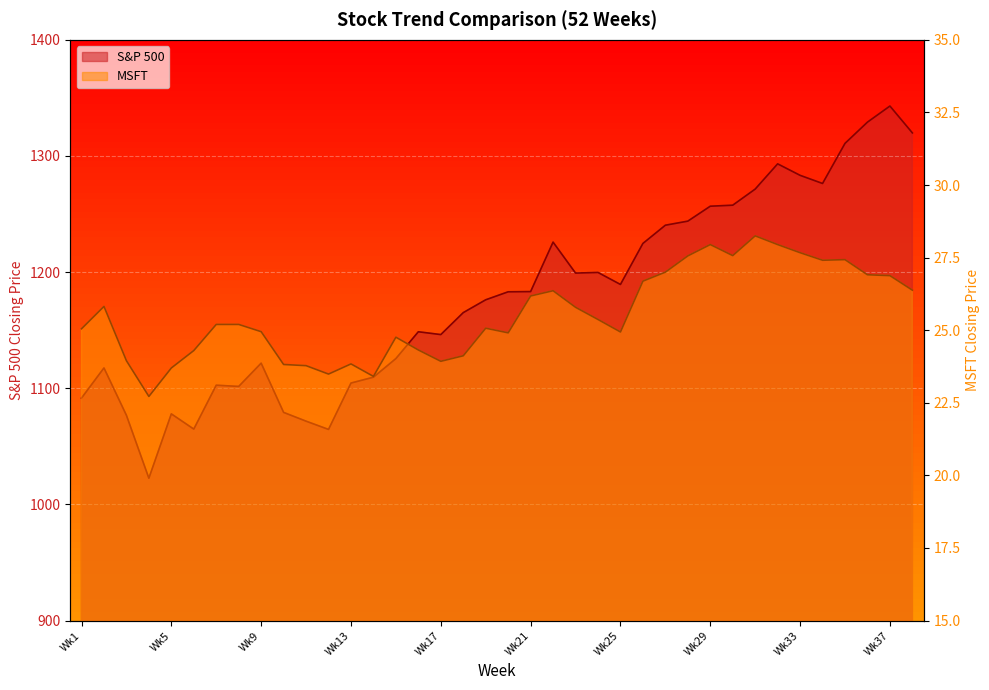

What is the difference between the highest and lowest values at Wk25?

1164.5